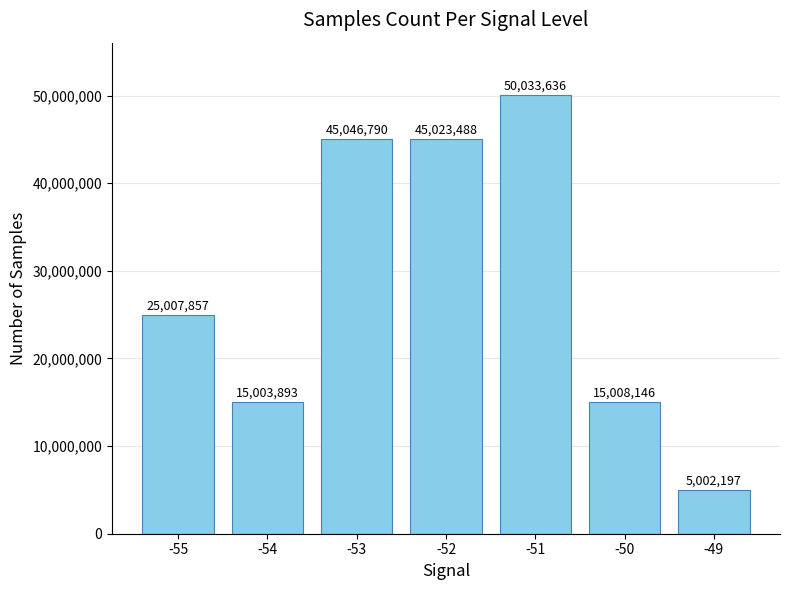

What is the smallest value displayed?

5002197